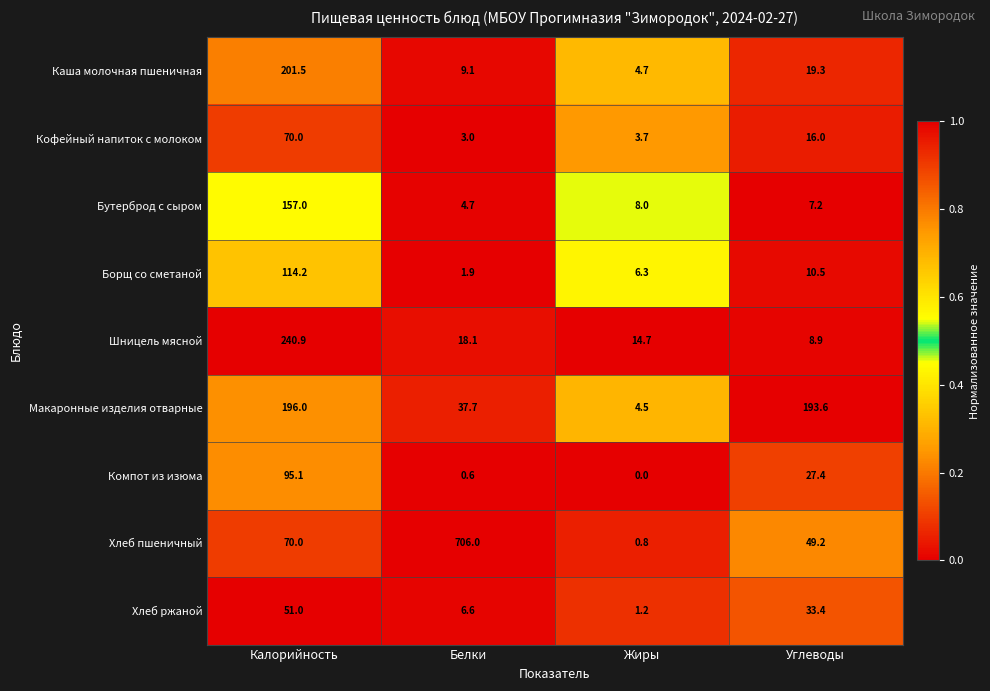

Is it true that Кофейный напиток с молоком equals 4.3 at Белки?

False